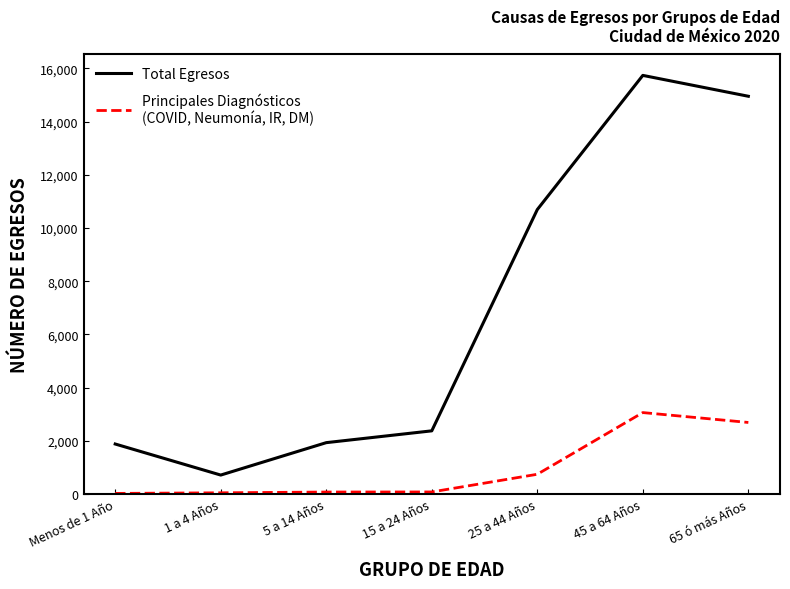

At which category is the sum across all series the highest?

45 a 64 Años